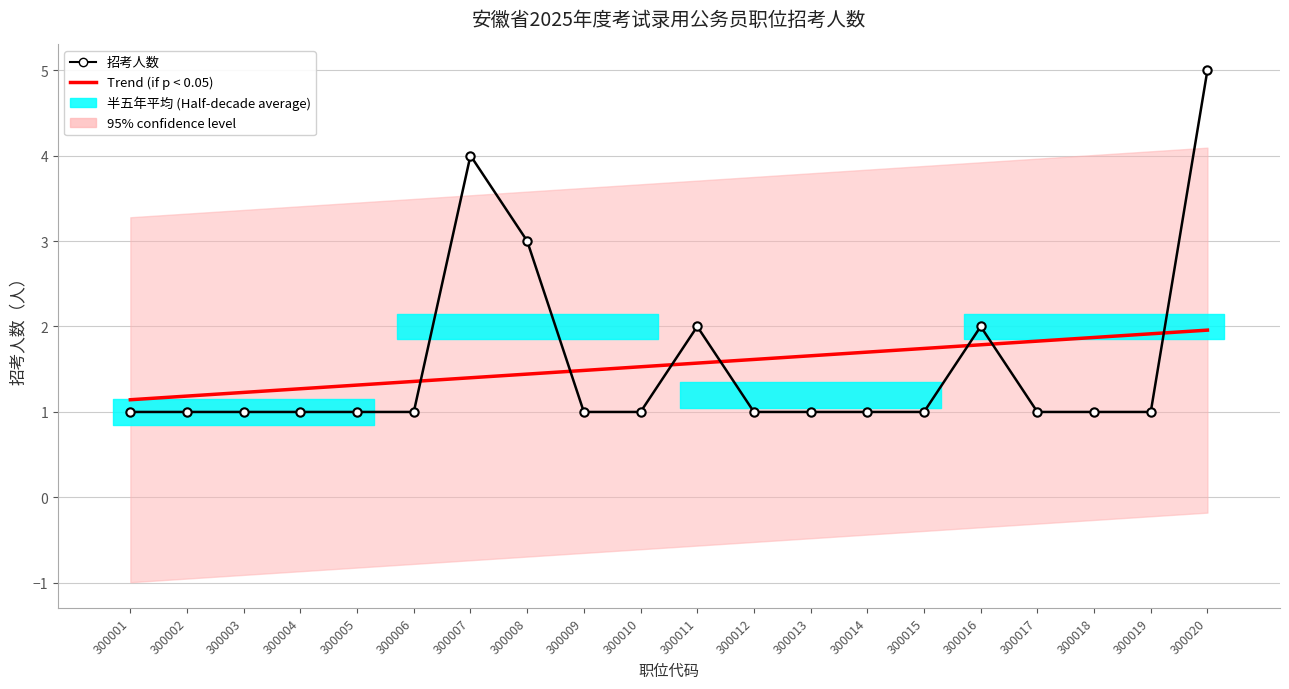

How many 招考人数 values are between 1 and 2?

17